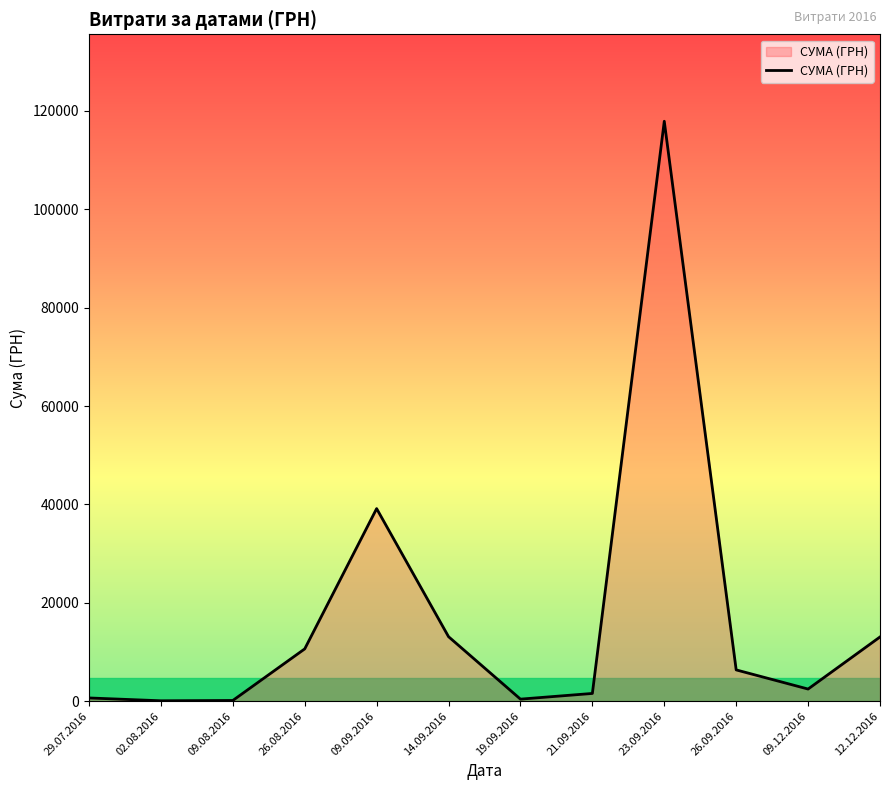

Between 23.09.2016 and 14.09.2016, which is larger?

23.09.2016